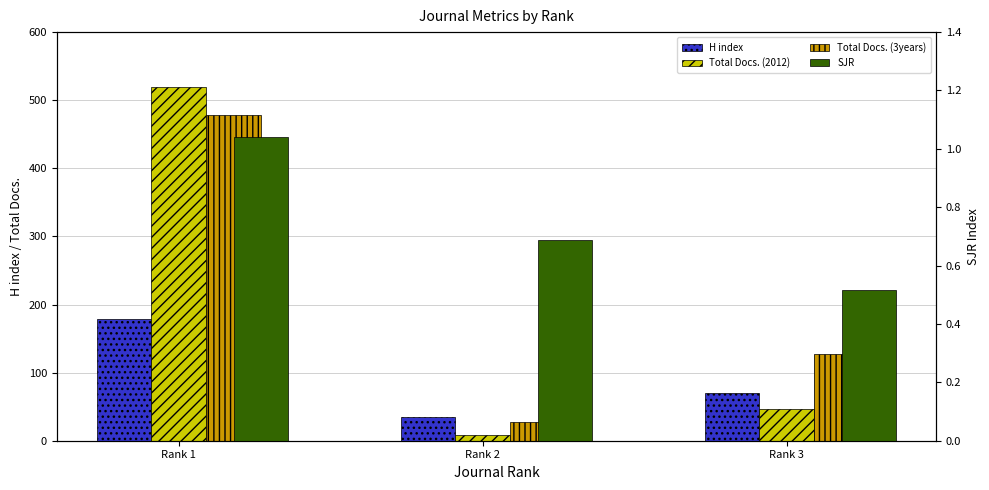

Is it true that Total Docs. (3years) equals 651.2 at Rank 1?

False